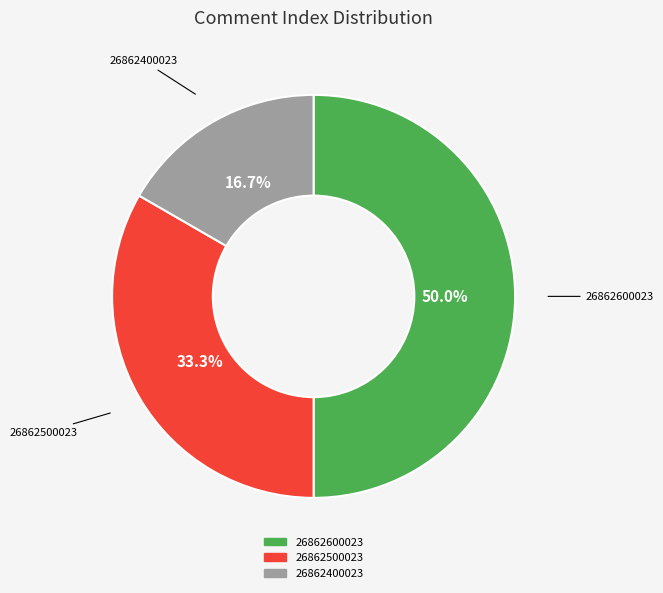

What is the largest slice in the pie chart?

26862600023